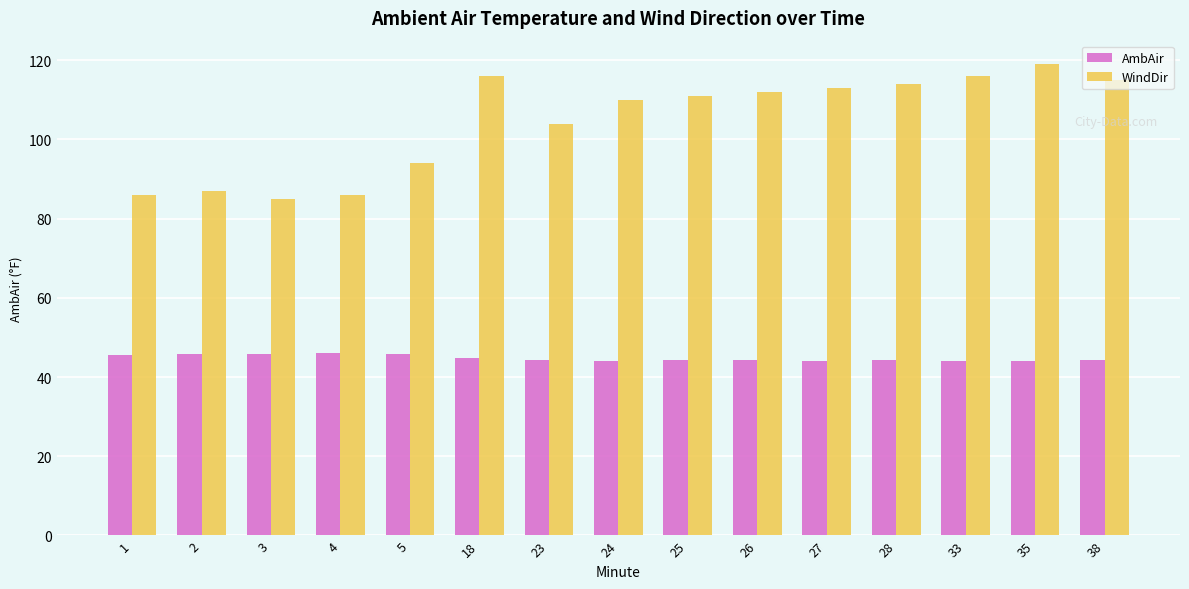

Rank the series by their maximum value, from highest to lowest.

WindDir, AmbAir